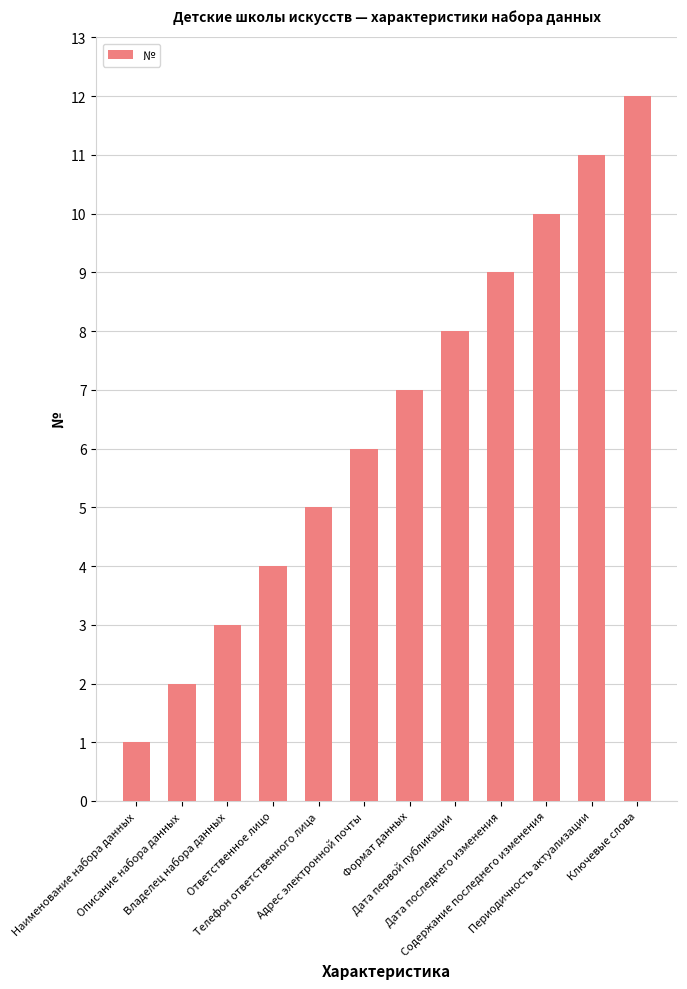

How many bars are there in total?

12